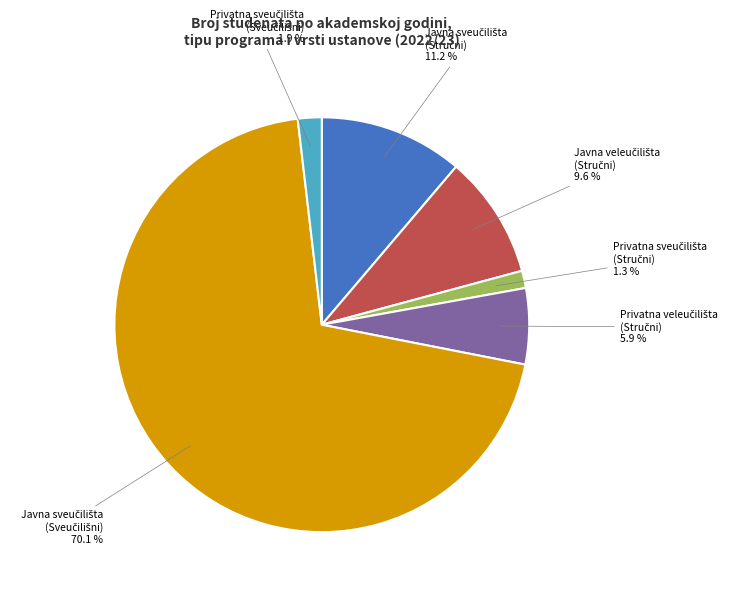

To the nearest percent, what is the difference between the largest and smallest slice percentages?

69%